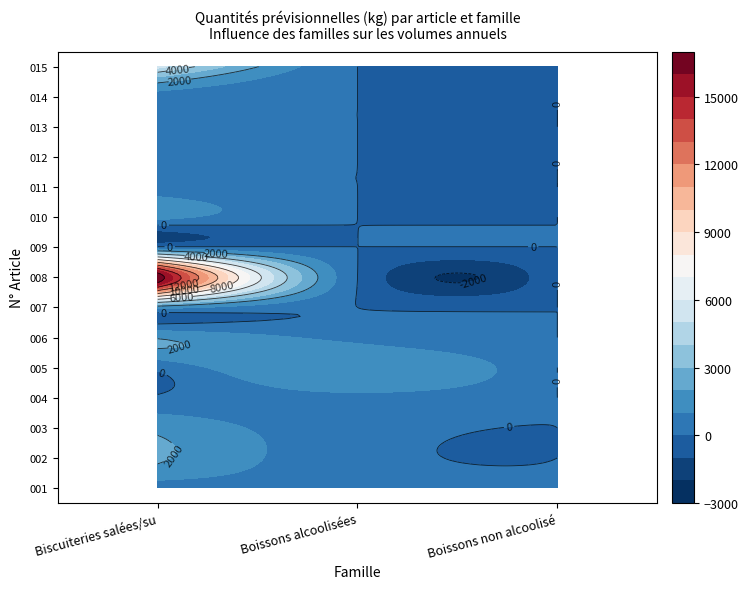

Reading left to right, extract all data points from this chart.

Biscuiteries salées/sucrées: 227.2	2164.8	1714.6	137.7	234.5	1914.8	1442.0	16861.5	199.2	1346.0	253.4	487.6	150.0	540.0	5415.2	1188.0	963.5	116.1	319.5	360.0	815.2	305.2	618.0	3830.4	1212.0	3712.8	494.8	212.4	456.0	342.1	233.3
Boissons alcoolisées: 570.0	326.0	358.0	762.0	1971.0	684.0	0.0	0.0	0.0	0.0	0.0	0.0	0.0	0.0	0.0	0.0	0.0	0.0	0.0	0.0	0.0	0.0	0.0	0.0	0.0	0.0	0.0	0.0	0.0	0.0	0.0
Boissons non alcoolisées: 370.3	0.0	0.0	0.0	0.0	0.0	0.0	0.0	0.0	0.0	0.0	0.0	0.0	0.0	0.0	0.0	0.0	0.0	0.0	0.0	0.0	0.0	0.0	0.0	0.0	0.0	0.0	0.0	0.0	0.0	0.0